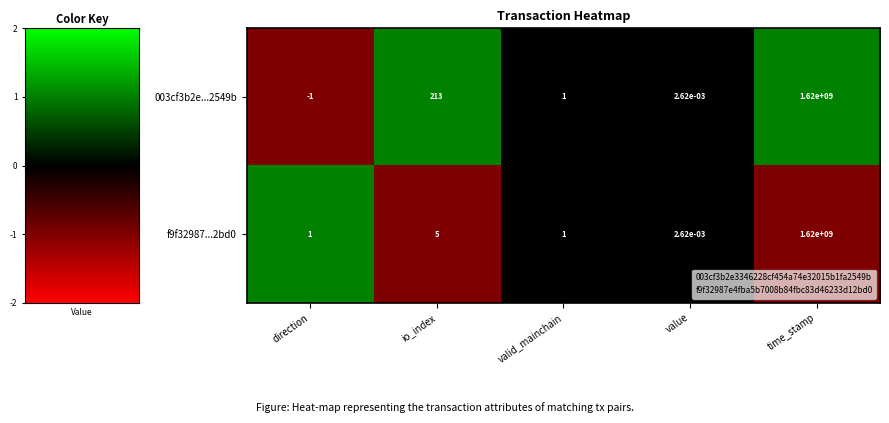

How many values in the 003cf3b2e...2549b series are below 1?

2